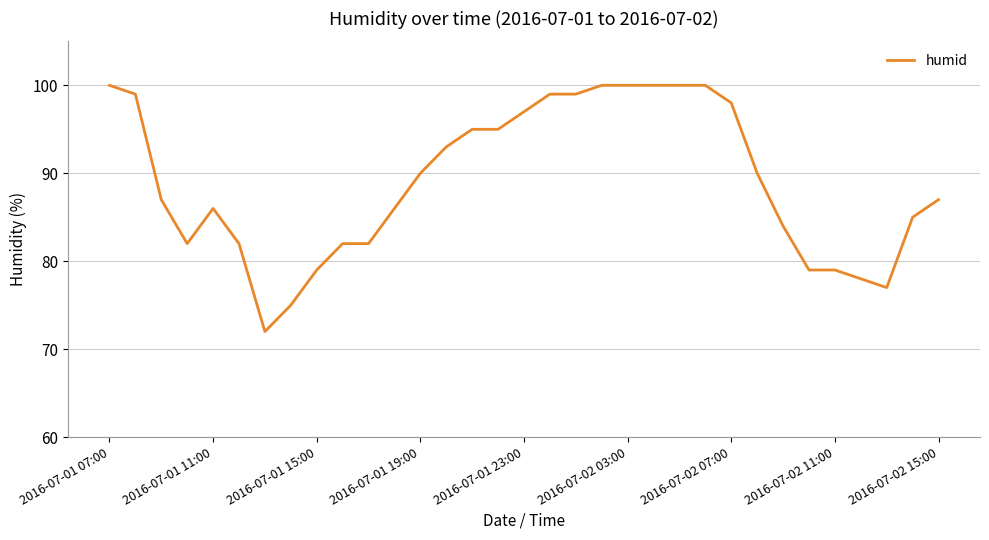

How many lines are shown in the chart?

1